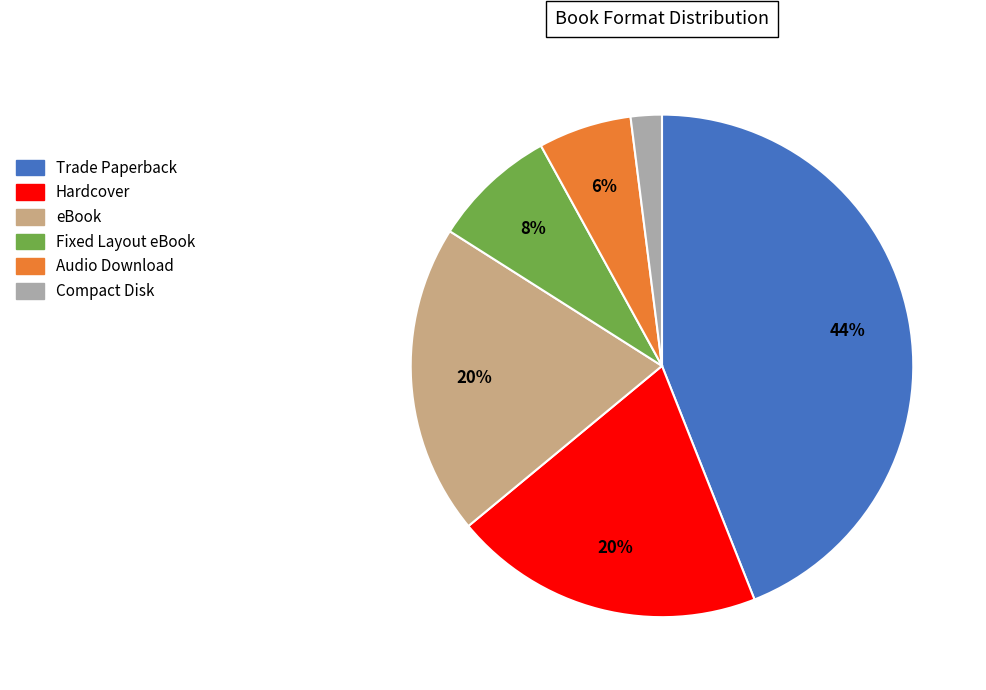

To the nearest percent, what is the average slice percentage?

17%